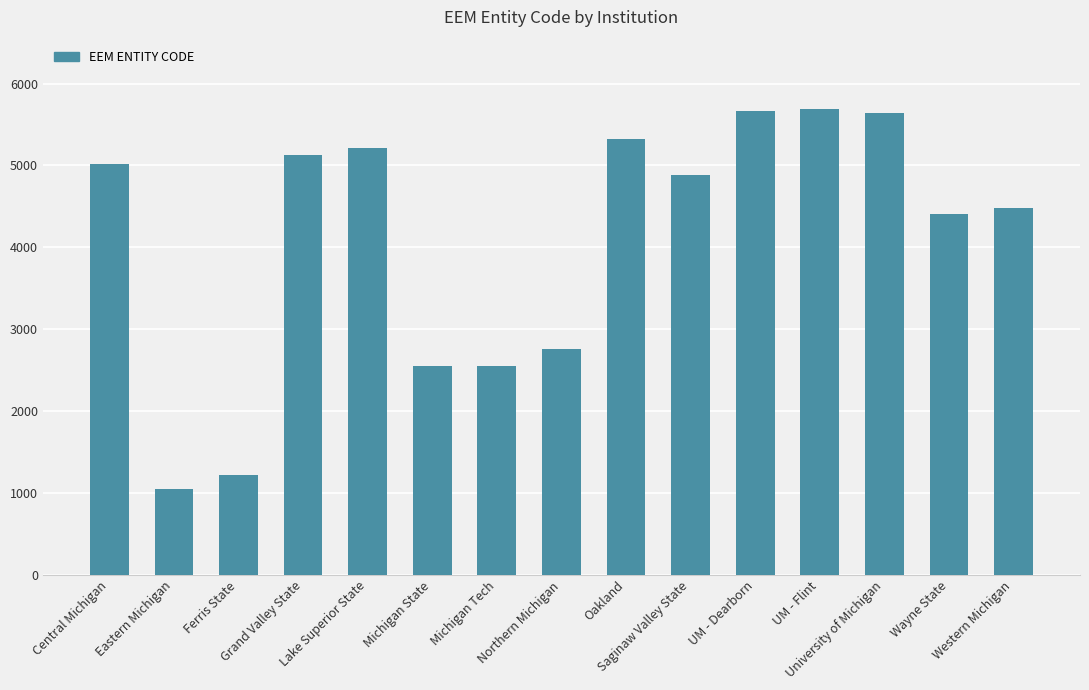

Approximately how many times larger is the value at Ferris State compared to Eastern Michigan?

1.2